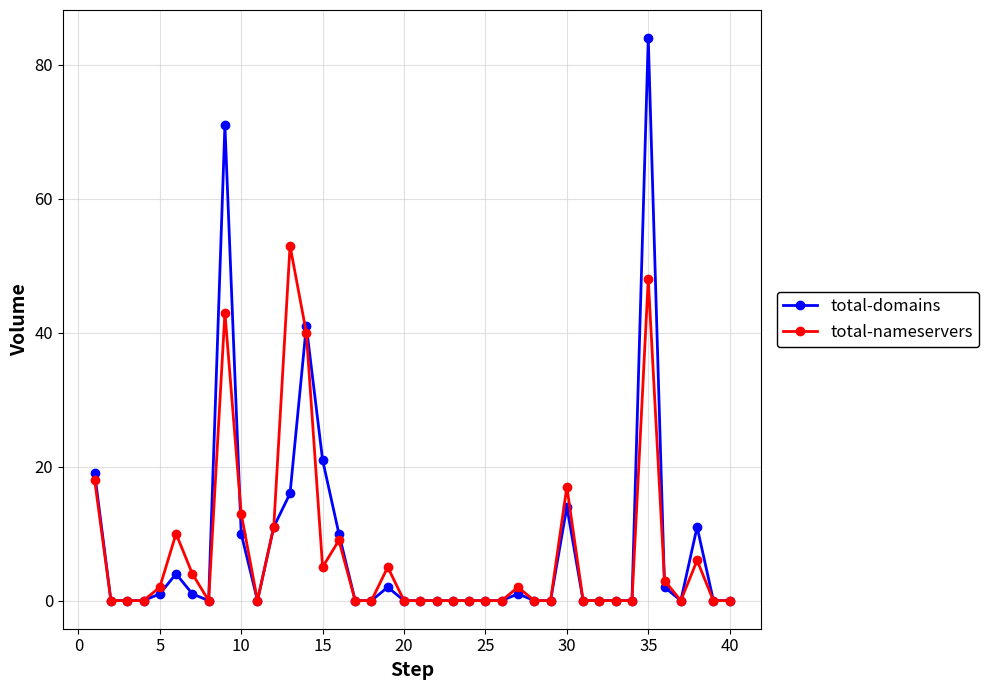

In total-domains, how many points are higher than both neighbors (excluding endpoints)?

8